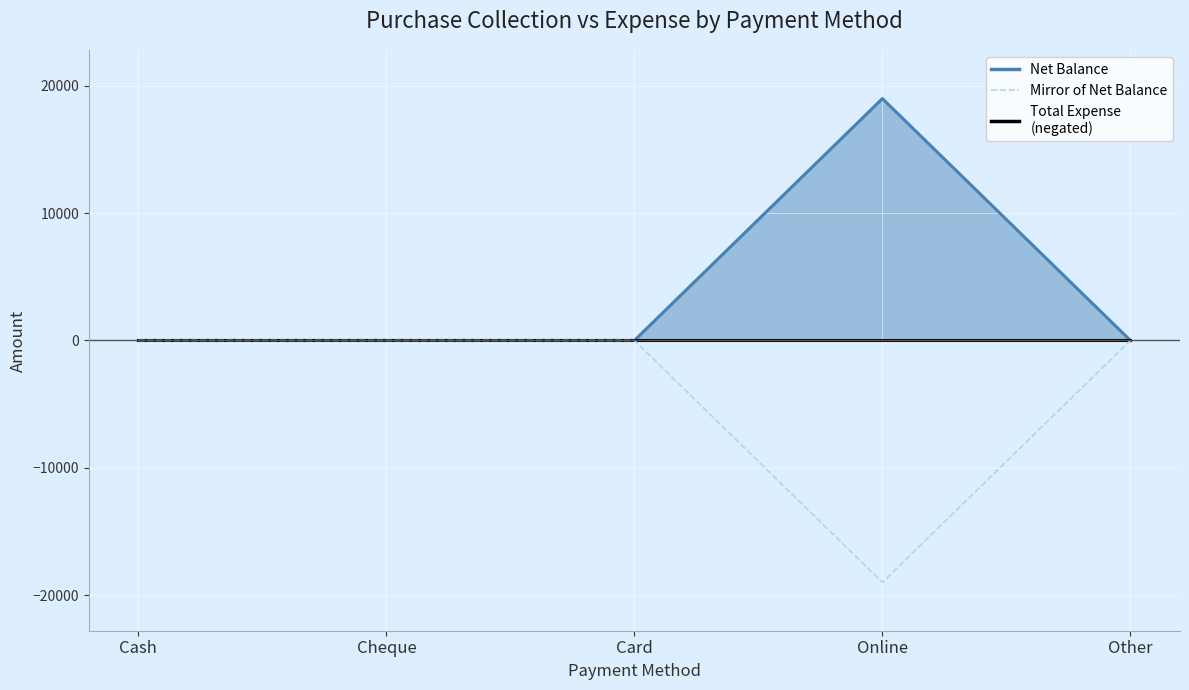

True or false: there are more than 1 points higher than both neighbors.

False